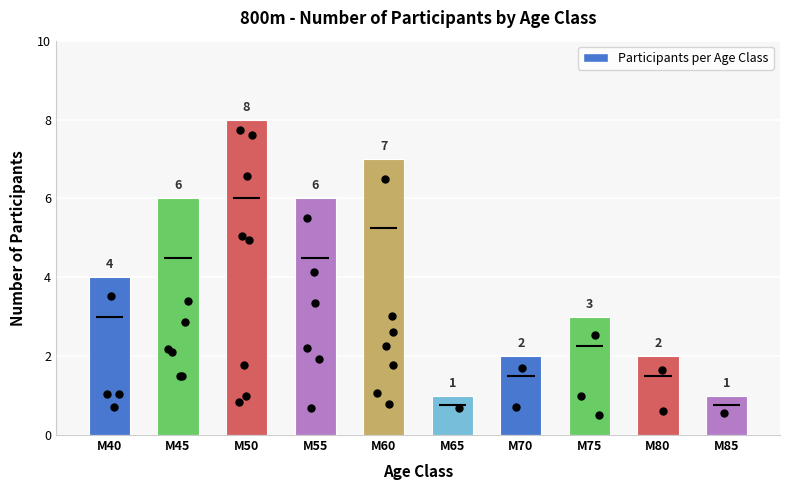

What is the ratio of the value at M85 to the value at M40?

0.2